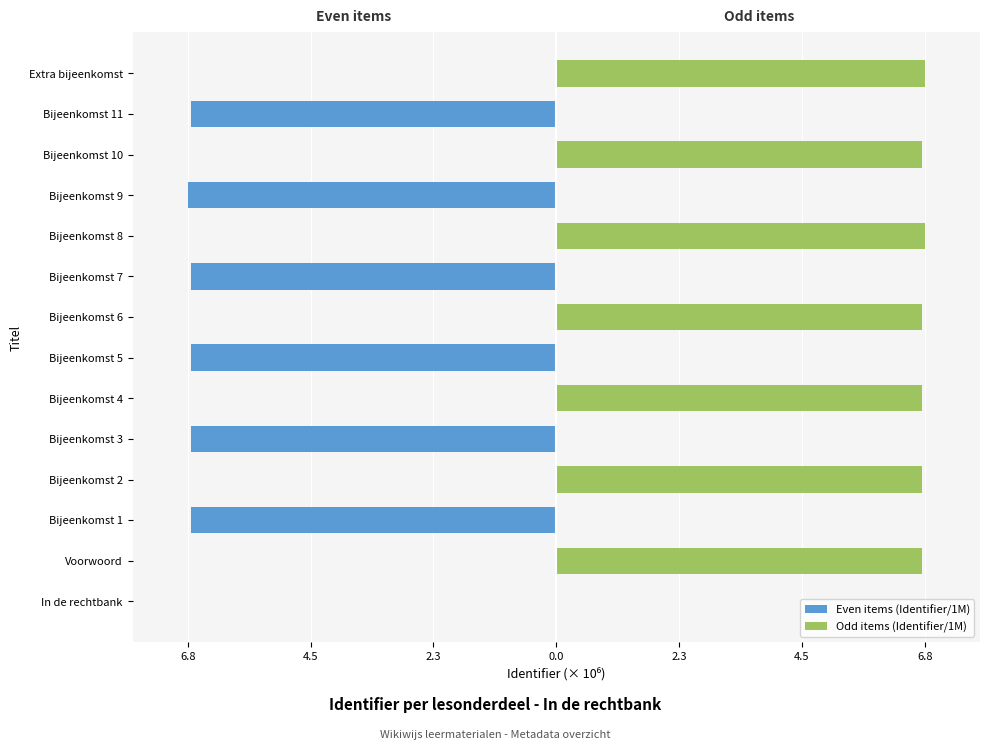

What is the label of the 11th bar from the left?

Bijeenkomst 9